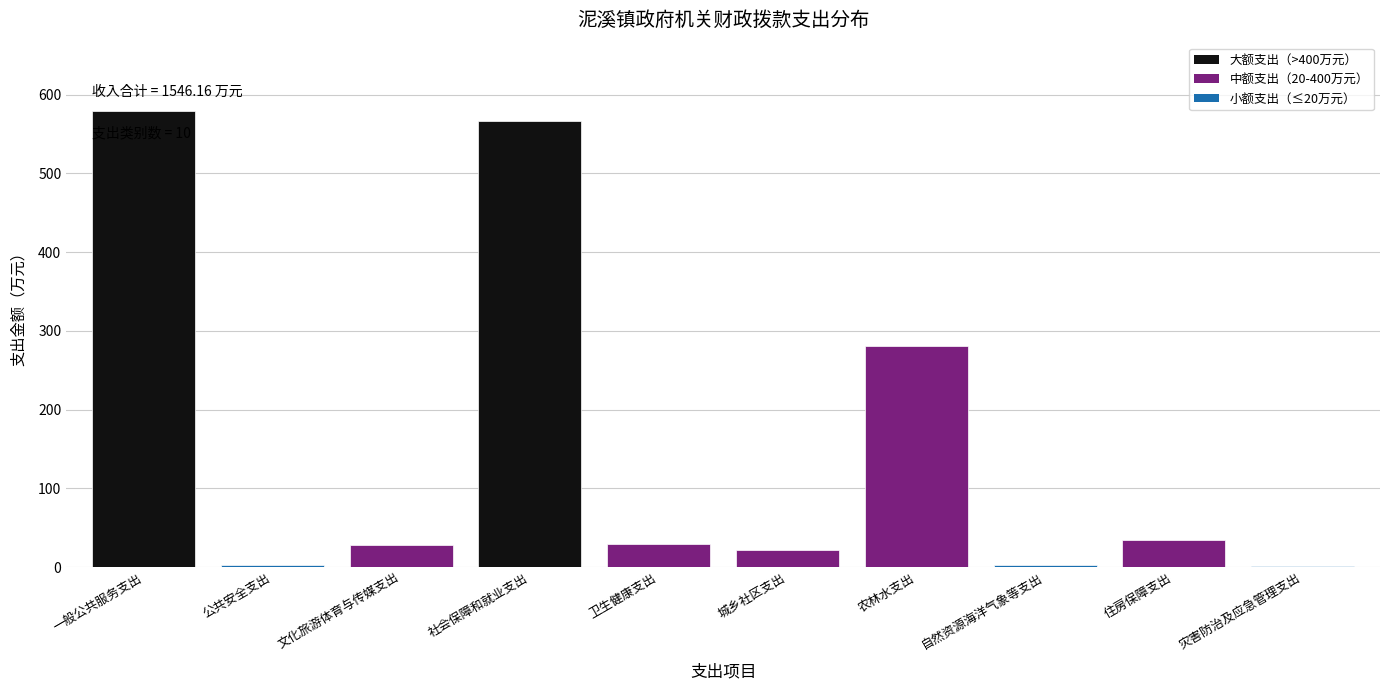

Between 城乡社区支出 and 自然资源海洋气象等支出, which is larger?

城乡社区支出